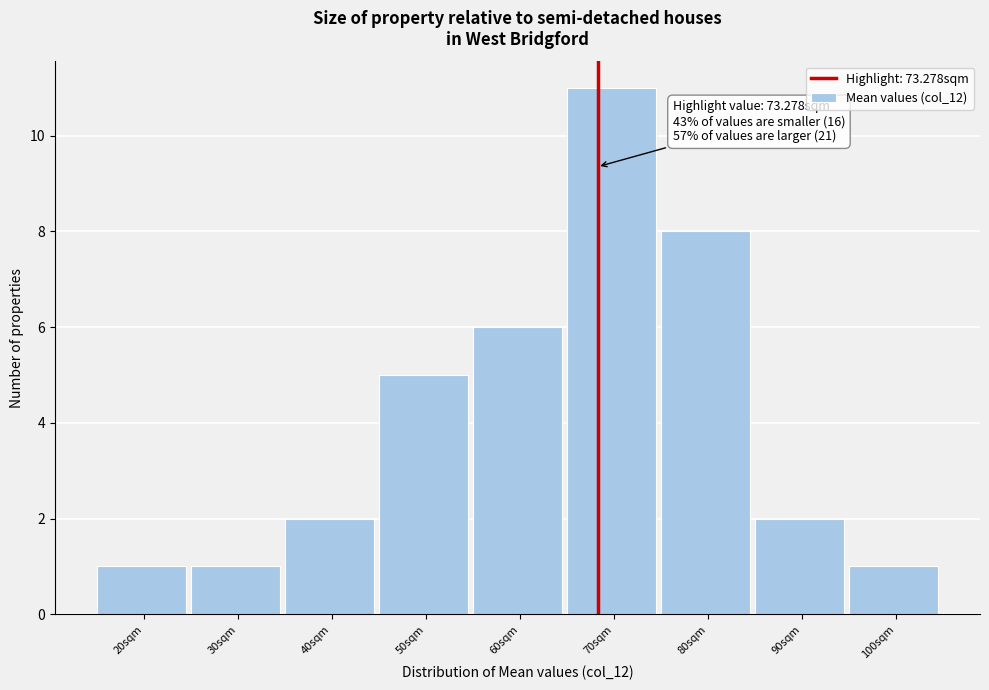

Reading left to right, list all the values displayed in this chart.

1	1	2	5	6	11	8	2	1